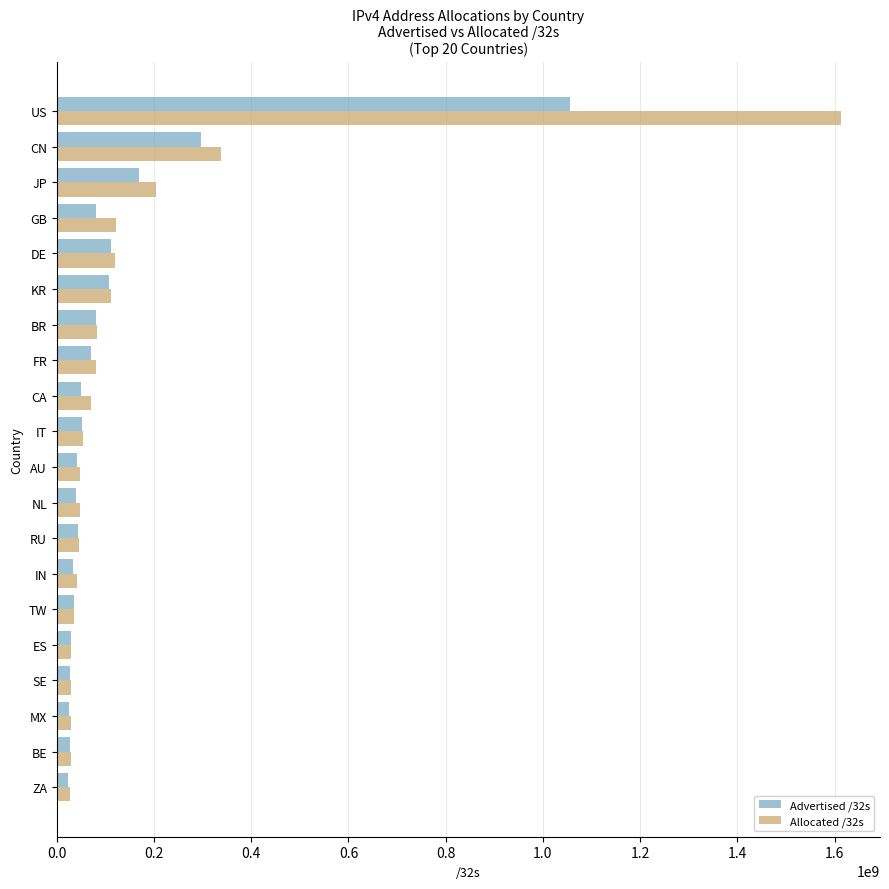

Is the value of Allocated /32s at BR greater than the value of Advertised /32s at US?

No